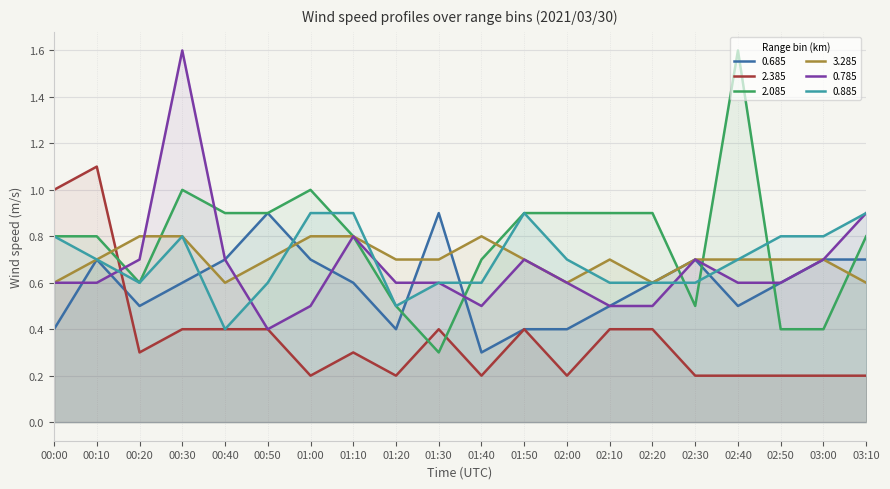

Reading right to left, list all the values displayed in this chart.

0.685: 0.7	0.7	0.6	0.5	0.7	0.6	0.5	0.4	0.4	0.3	0.9	0.4	0.6	0.7	0.9	0.7	0.6	0.5	0.7	0.4
2.385: 0.2	0.2	0.2	0.2	0.2	0.4	0.4	0.2	0.4	0.2	0.4	0.2	0.3	0.2	0.4	0.4	0.4	0.3	1.1	1.0
2.085: 0.8	0.4	0.4	1.6	0.5	0.9	0.9	0.9	0.9	0.7	0.3	0.5	0.8	1.0	0.9	0.9	1.0	0.6	0.8	0.8
3.285: 0.6	0.7	0.7	0.7	0.7	0.6	0.7	0.6	0.7	0.8	0.7	0.7	0.8	0.8	0.7	0.6	0.8	0.8	0.7	0.6
0.785: 0.9	0.7	0.6	0.6	0.7	0.5	0.5	0.6	0.7	0.5	0.6	0.6	0.8	0.5	0.4	0.7	1.6	0.7	0.6	0.6
0.885: 0.9	0.8	0.8	0.7	0.6	0.6	0.6	0.7	0.9	0.6	0.6	0.5	0.9	0.9	0.6	0.4	0.8	0.6	0.7	0.8